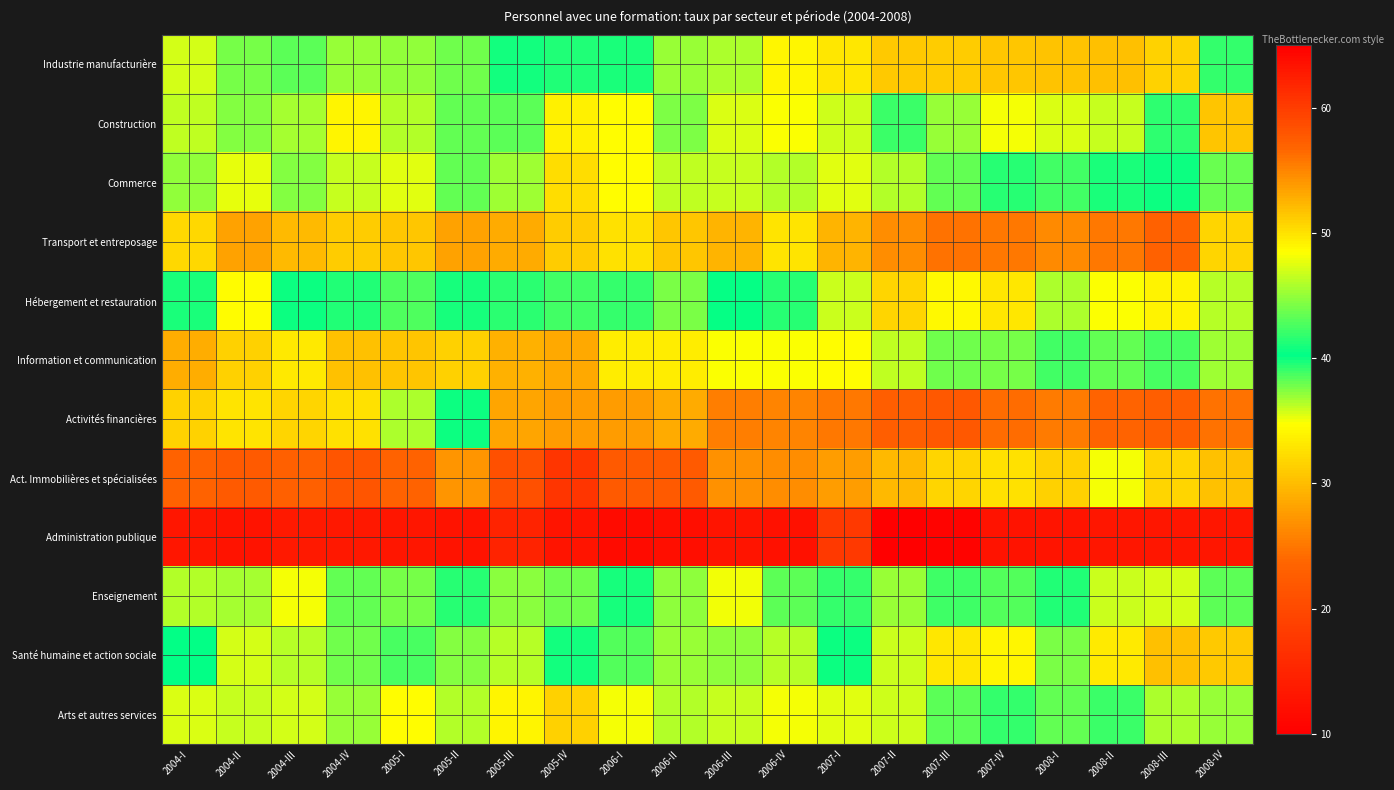

What is the difference between the highest and lowest values at 2008-IV?

38.7